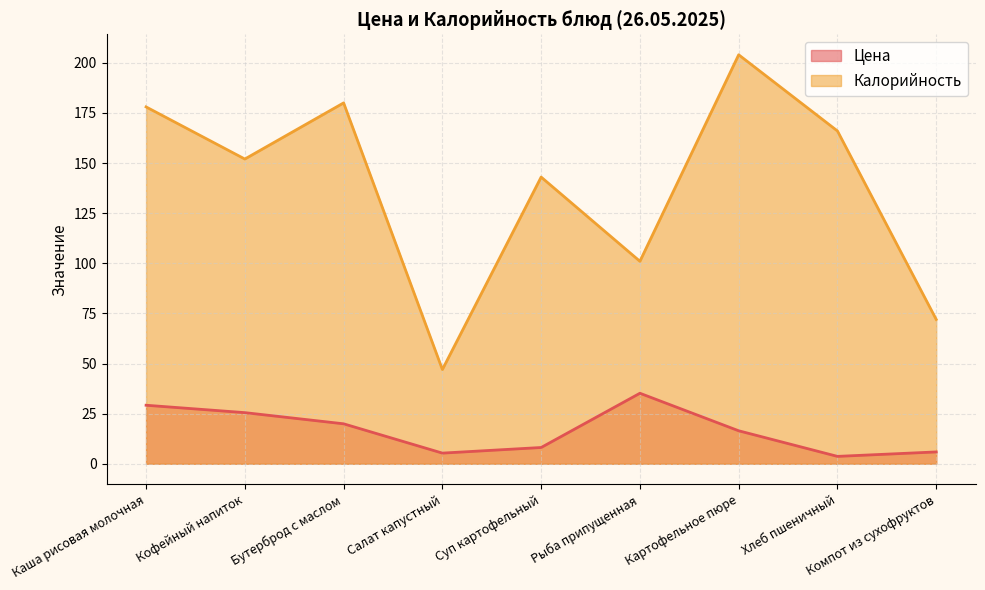

What is the maximum value for Калорийность?

204.0